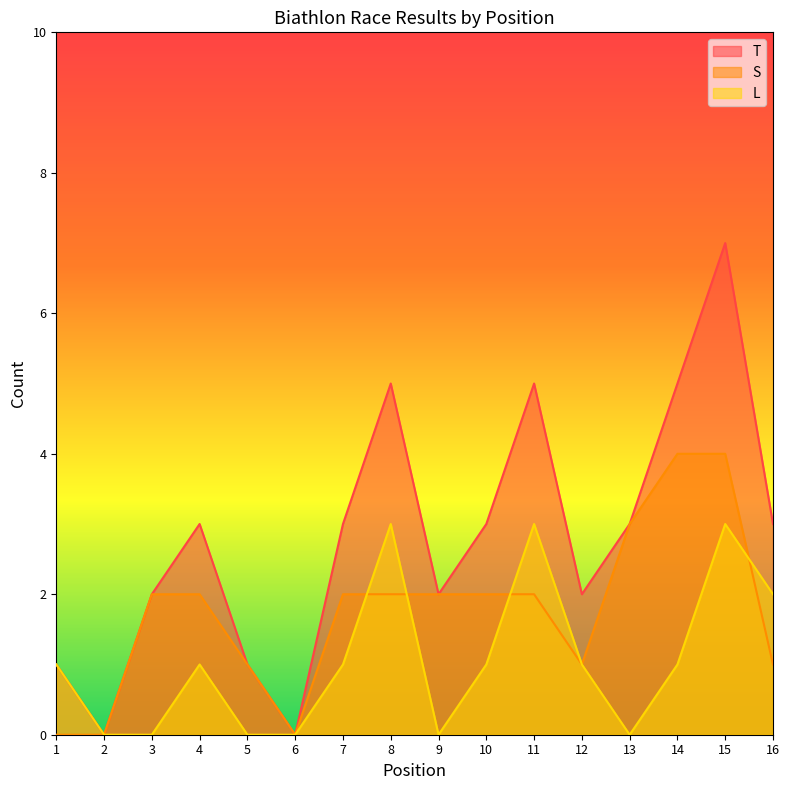

Reading left to right, what are all the values shown in this chart?

T: 1	0	2	3	1	0	3	5	2	3	5	2	3	5	7	3
S: 0	0	2	2	1	0	2	2	2	2	2	1	3	4	4	1
L: 1	0	0	1	0	0	1	3	0	1	3	1	0	1	3	2